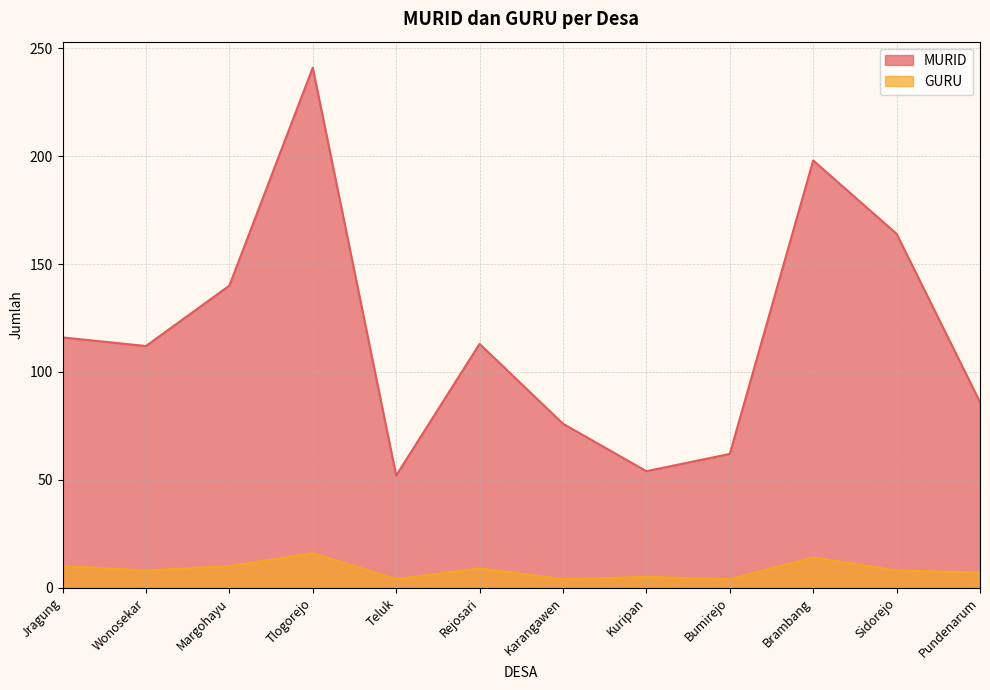

True or false: MURID has more than 1 points higher than both neighbors.

True